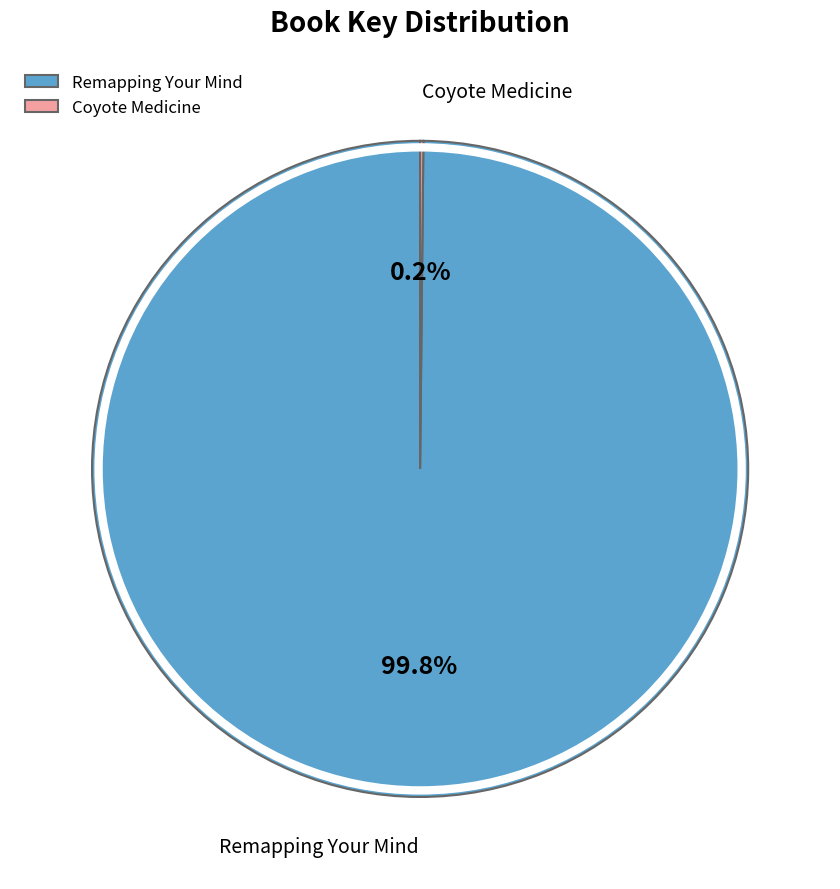

How many segments does this pie chart have?

2